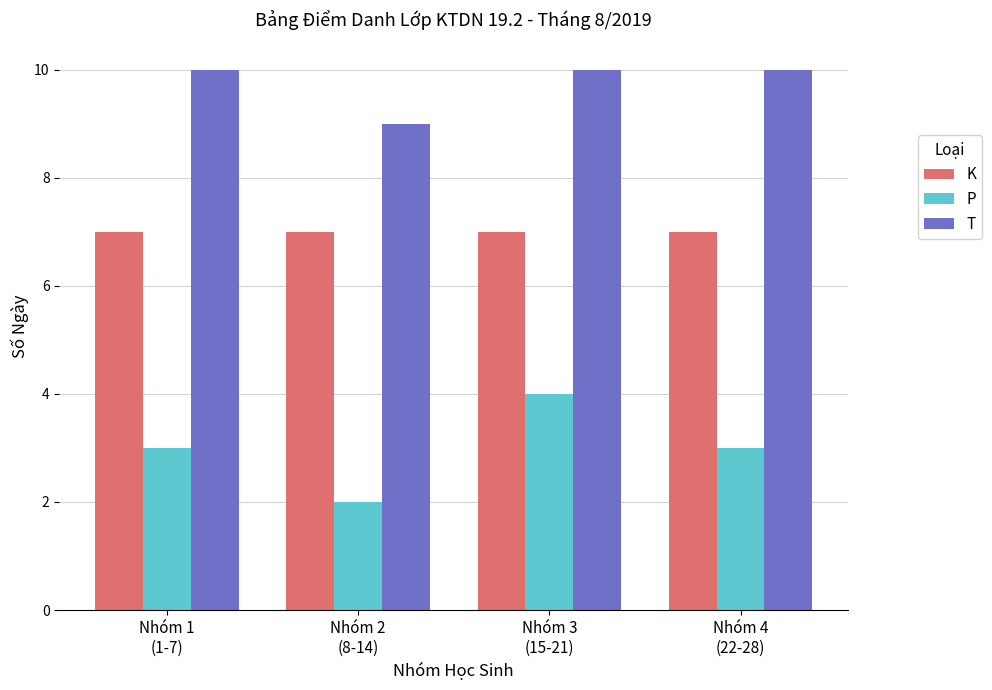

Count the T values in the range 10 to 11.

3